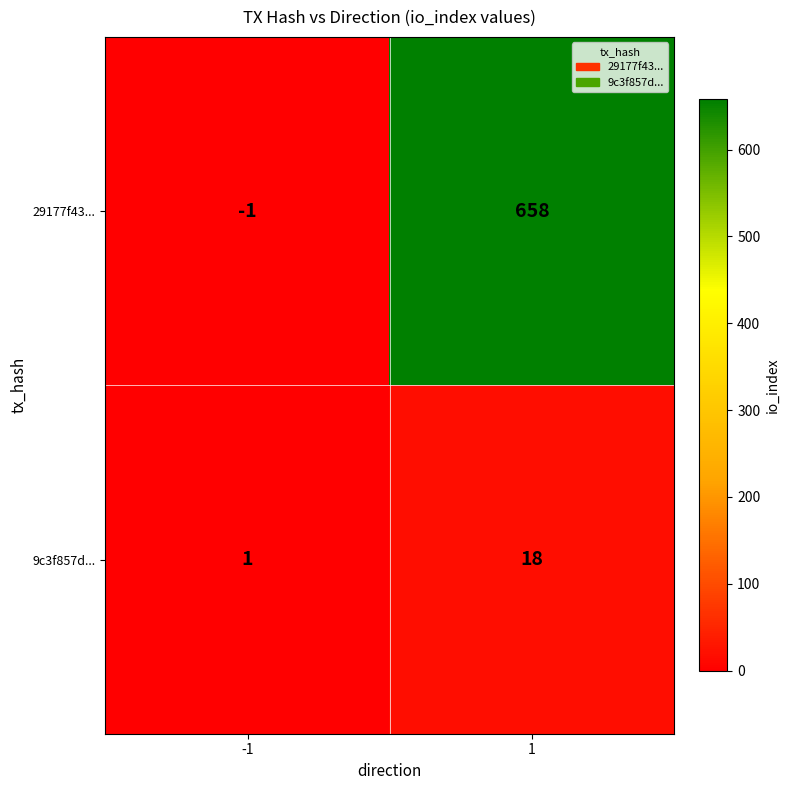

List the series in order of their overall mean, lowest first.

9c3f857d..., 29177f43...